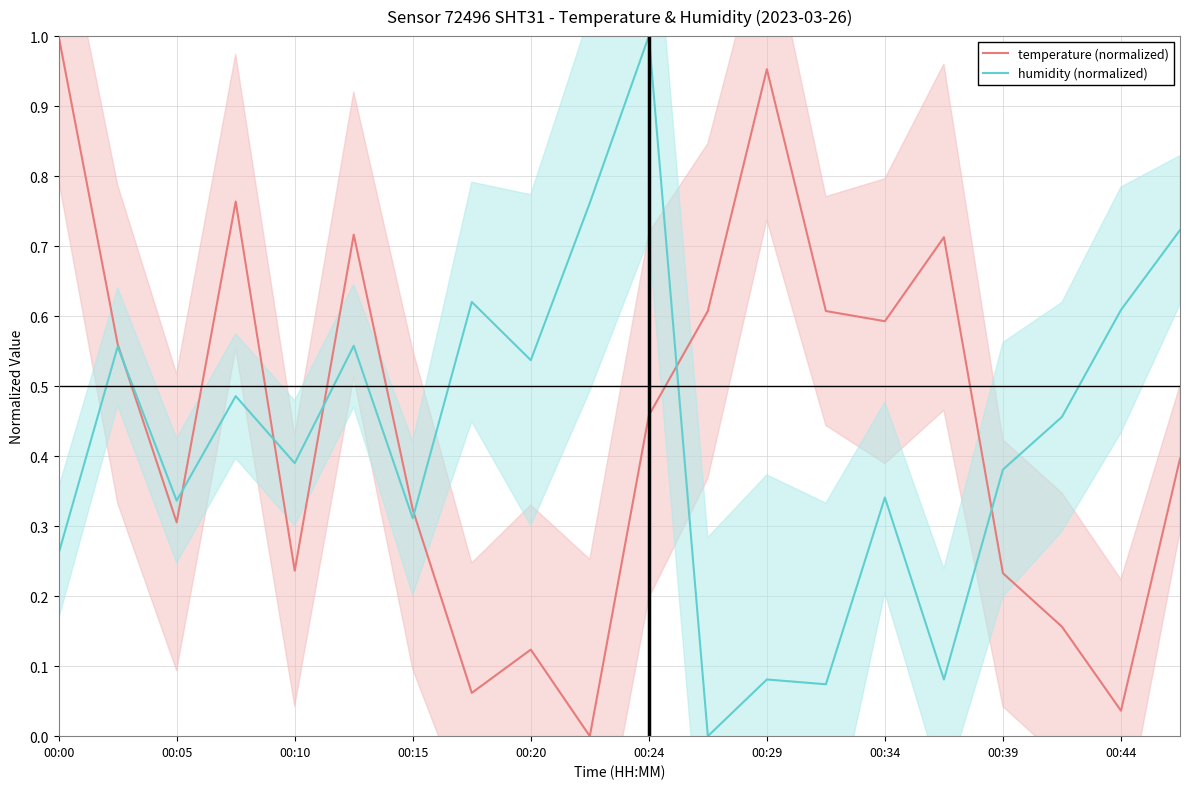

At which label does humidity (normalized) reach its peak?

00:24